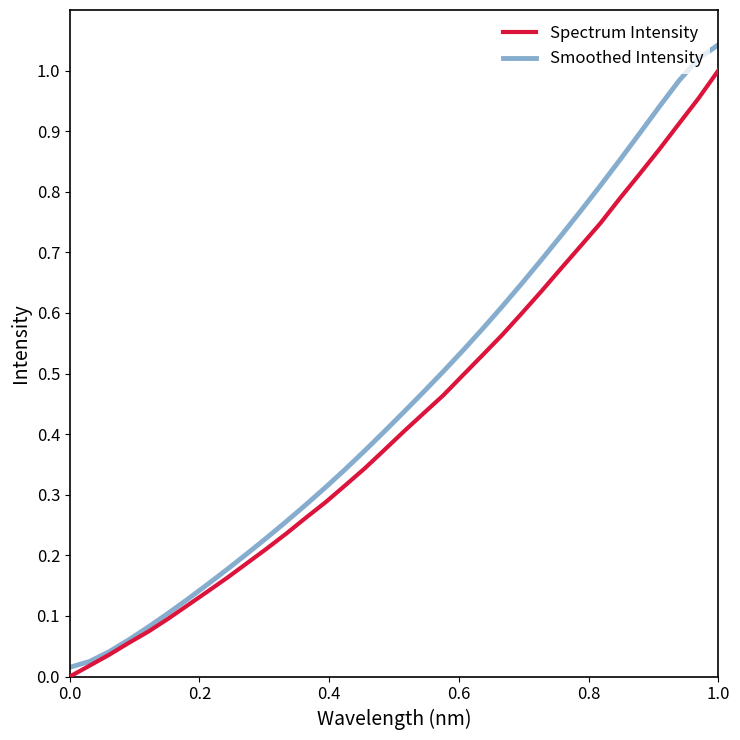

Which series has the largest range (max minus min)?

Smoothed Intensity